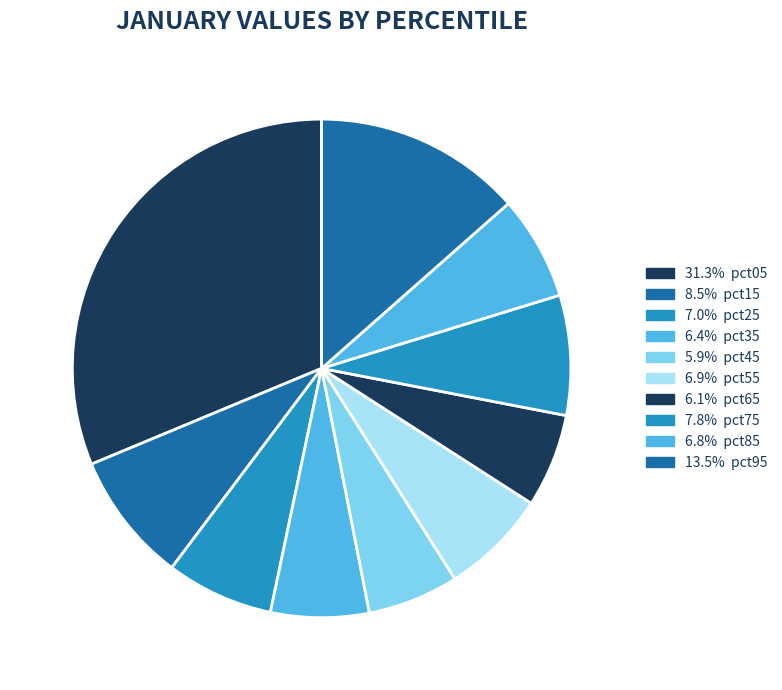

Count the number of slices in the pie.

10